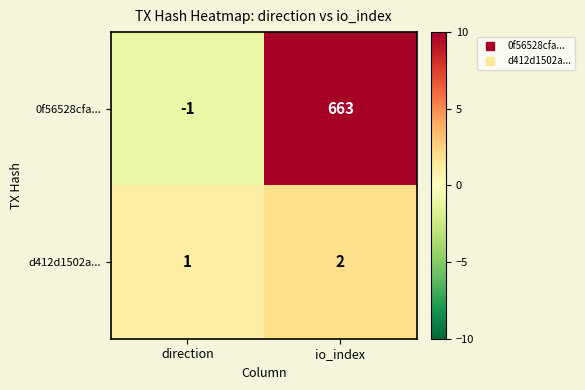

What is the spread (max minus min) of values at io_index?

661